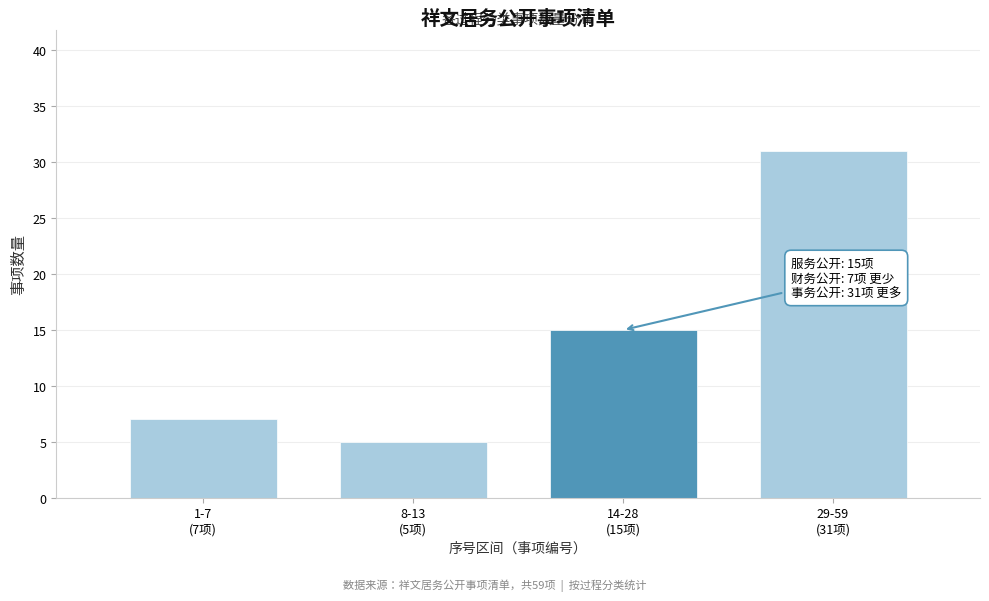

Reading left to right, extract all data points from this chart.

7	5	15	31